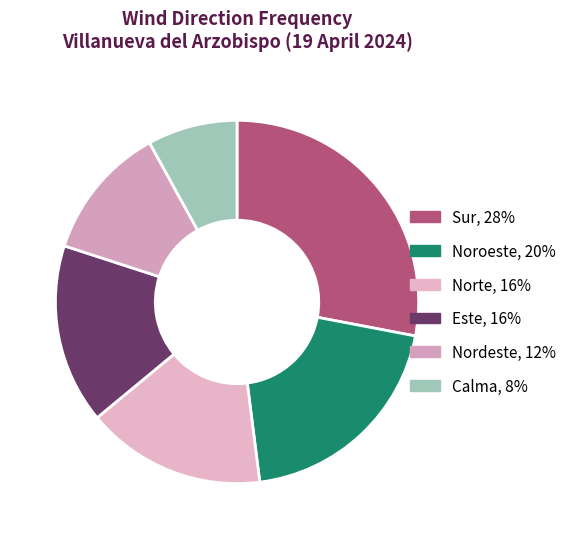

How many segments does this pie chart have?

6